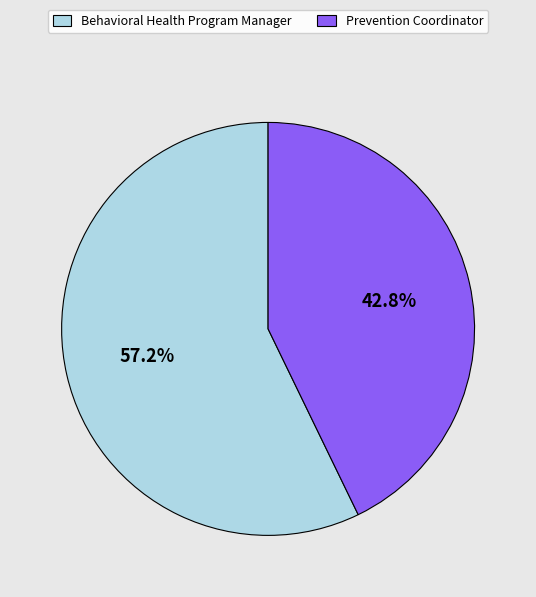

Rank the categories by value from highest to lowest.

Behavioral Health Program Manager, Prevention Coordinator